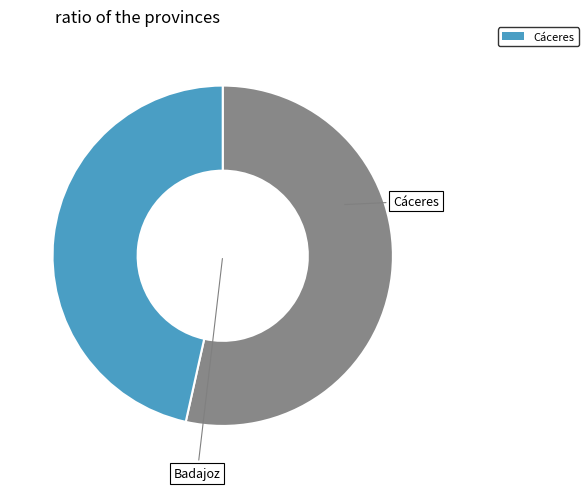

Does any single category account for the majority?

Yes